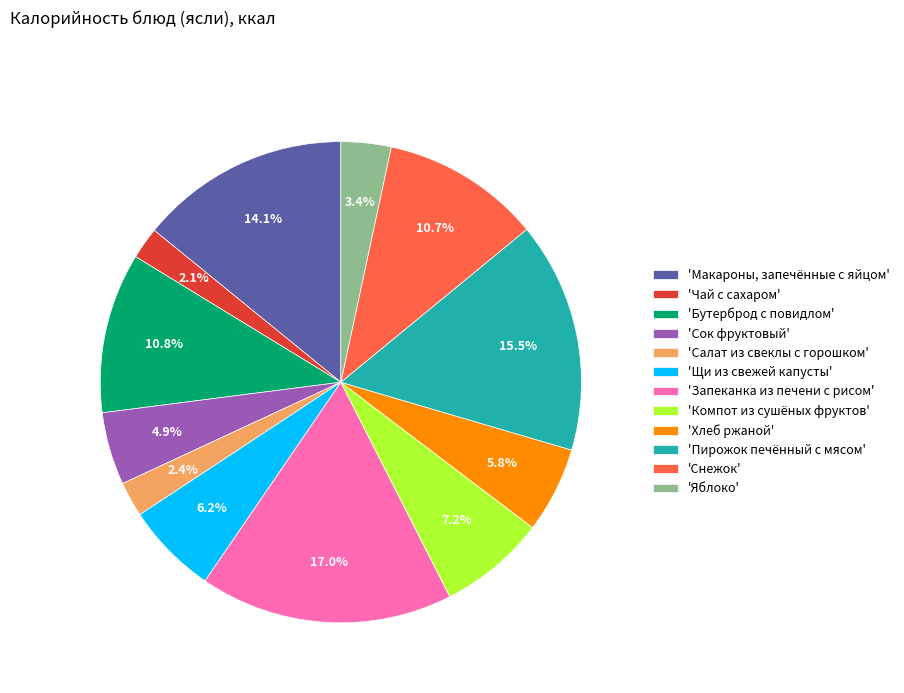

Rank the categories by value from lowest to highest.

'Чай с сахаром', 'Салат из свеклы с горошком', 'Яблоко', 'Сок фруктовый', 'Хлеб ржаной', 'Щи из свежей капусты', 'Компот из сушёных фруктов', 'Снежок', 'Бутерброд с повидлом', 'Макароны, запечённые с яйцом', 'Пирожок печённый с мясом', 'Запеканка из печени с рисом'